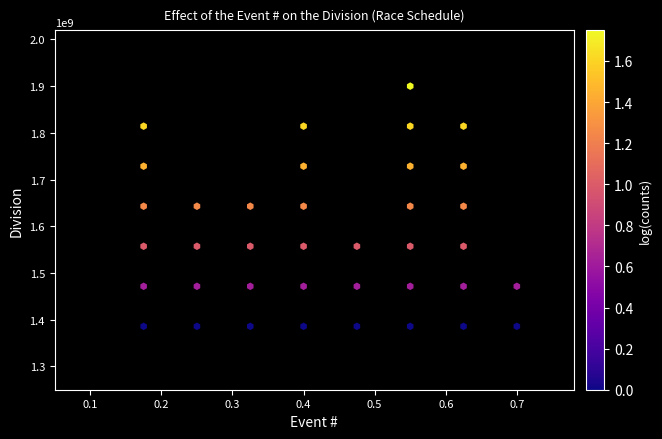

What is the range of Y values (max minus min)?

514285714.3